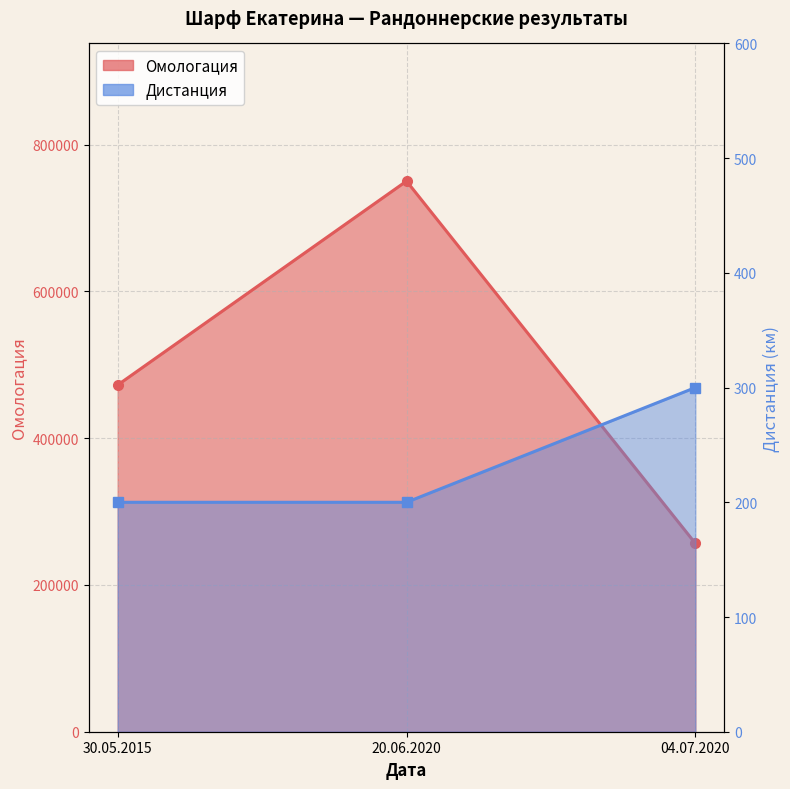

Which category has the lowest value in the Дистанция series?

30.05.2015